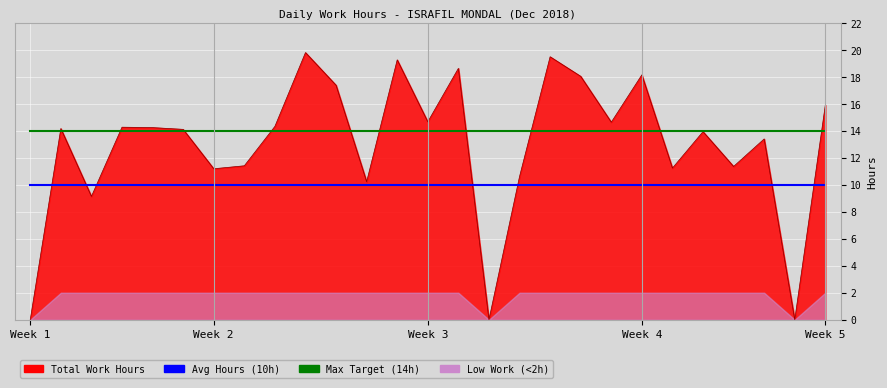

What is the maximum value for Max Target (14h)?

14